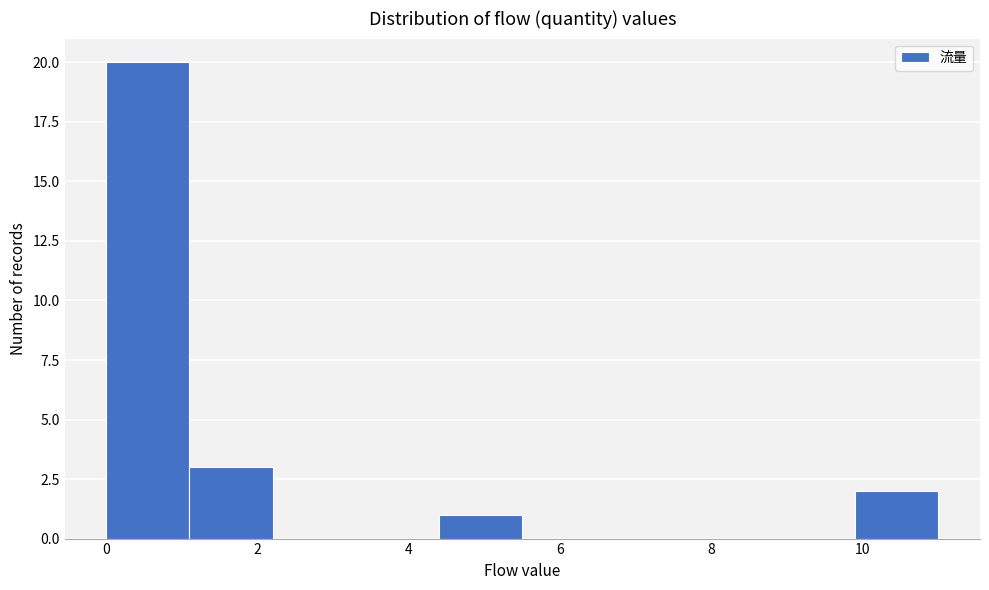

What is the height of the bar covering 0.0 to 1.1 on the x-axis? Neither the bar edges nor the heights are printed on the chart, so give them approximately, as read against the axes.

20